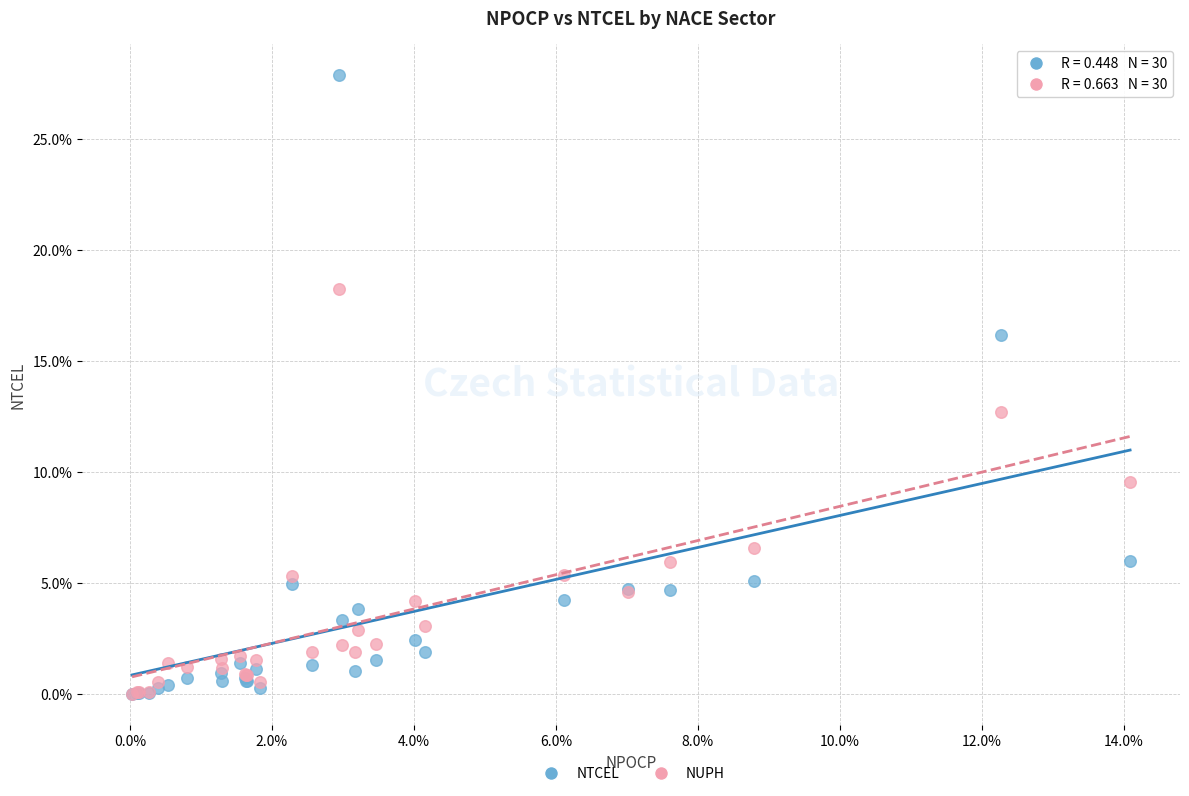

Which series contains the highest Y value?

NTCEL